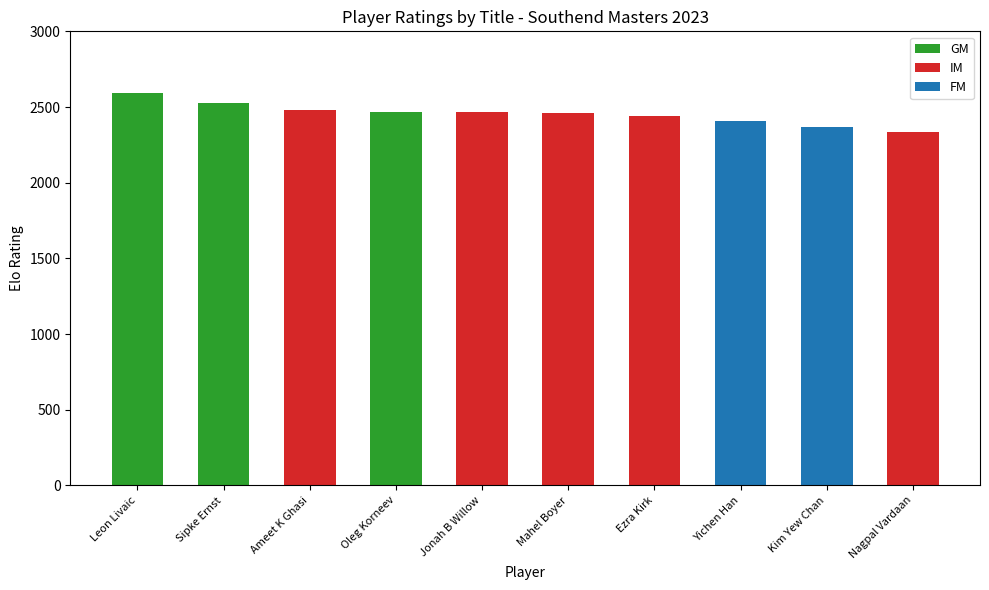

How many series are shown in this chart?

3